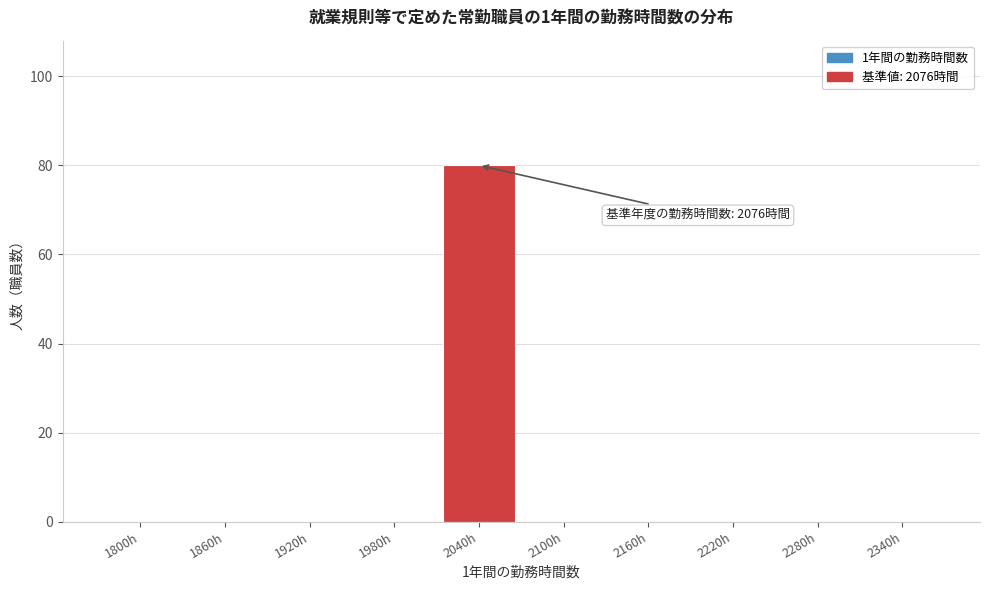

Reading left to right, transcribe all the data shown in this chart.

1800h=0	1860h=0	1920h=0	1980h=0	2040h=80	2100h=0	2160h=0	2220h=0	2280h=0	2340h=0